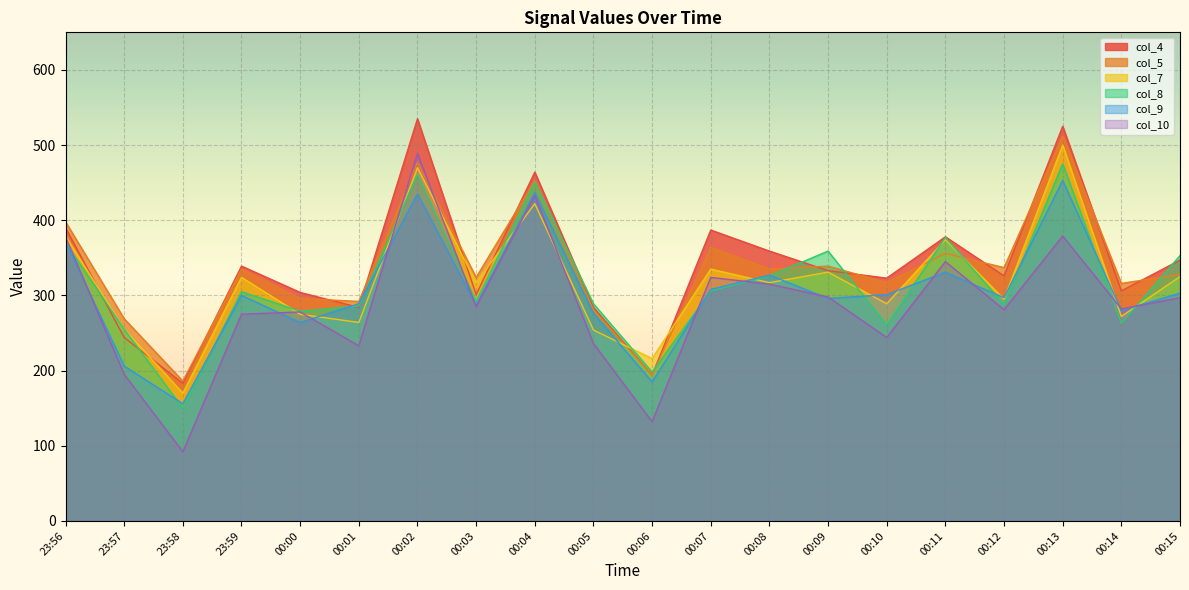

Reading left to right, list all the values displayed in this chart.

col_4: 23:56=390	23:57=244	23:58=183	23:59=339	00:00=304	00:01=284	00:02=535	00:03=301	00:04=464	00:05=284	00:06=194	00:07=387	00:08=359	00:09=333	00:10=323	00:11=378	00:12=326	00:13=525	00:14=306	00:15=347
col_5: 23:56=398	23:57=269	23:58=186	23:59=335	00:00=296	00:01=292	00:02=477	00:03=324	00:04=453	00:05=281	00:06=194	00:07=364	00:08=335	00:09=339	00:10=317	00:11=356	00:12=337	00:13=512	00:14=316	00:15=328
col_7: 23:56=379	23:57=255	23:58=170	23:59=324	00:00=275	00:01=264	00:02=470	00:03=317	00:04=422	00:05=254	00:06=216	00:07=335	00:08=317	00:09=331	00:10=289	00:11=374	00:12=295	00:13=500	00:14=272	00:15=325
col_8: 23:56=370	23:57=255	23:58=150	23:59=305	00:00=279	00:01=286	00:02=461	00:03=292	00:04=451	00:05=289	00:06=198	00:07=306	00:08=326	00:09=359	00:10=261	00:11=377	00:12=288	00:13=475	00:14=263	00:15=353
col_9: 23:56=371	23:57=206	23:58=156	23:59=300	00:00=264	00:01=289	00:02=435	00:03=287	00:04=437	00:05=276	00:06=185	00:07=308	00:08=327	00:09=296	00:10=301	00:11=331	00:12=297	00:13=453	00:14=280	00:15=303
col_10: 23:56=378	23:57=195	23:58=92	23:59=275	00:00=278	00:01=233	00:02=489	00:03=285	00:04=433	00:05=236	00:06=132	00:07=324	00:08=315	00:09=298	00:10=244	00:11=345	00:12=281	00:13=379	00:14=282	00:15=297